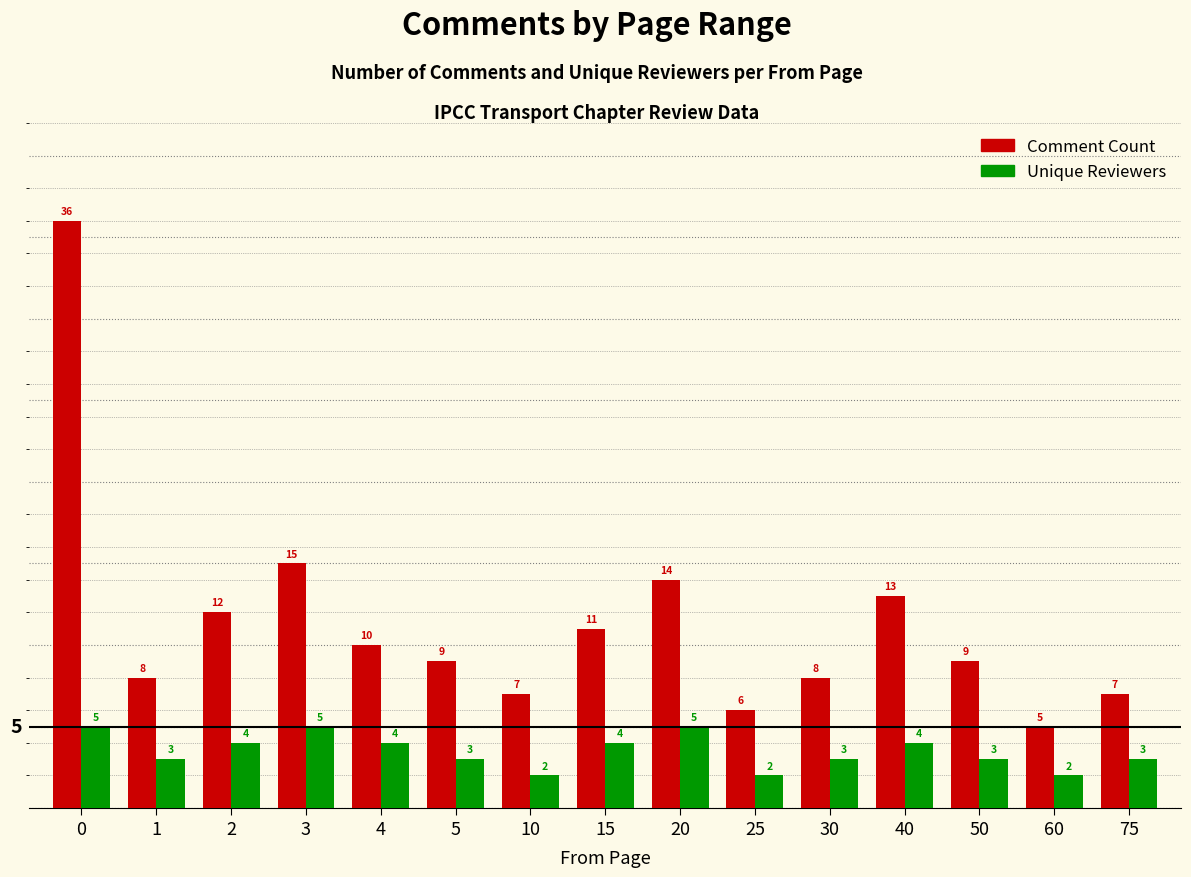

What is the difference between the Comment Count values at 10 and 60?

2